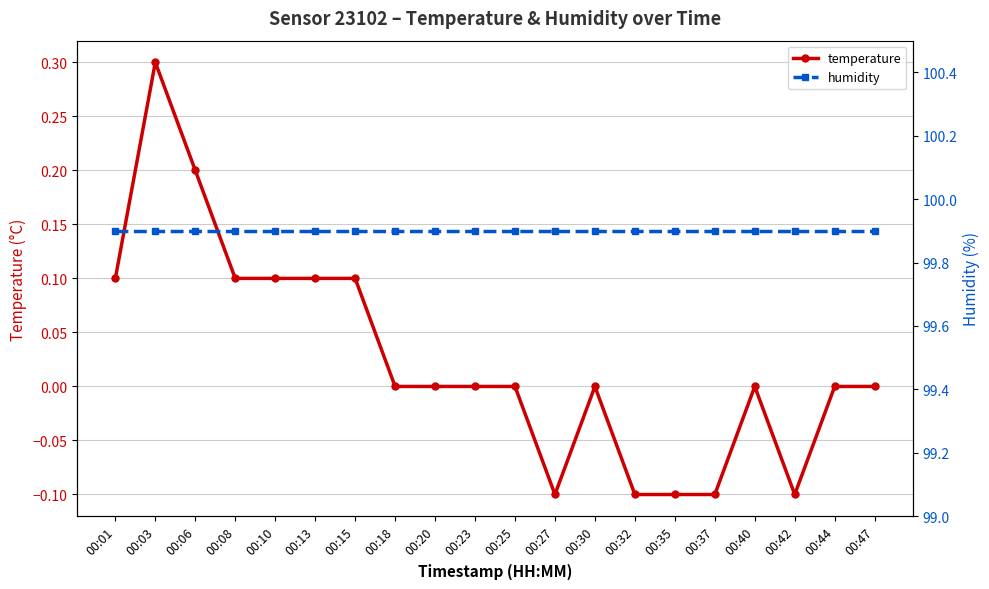

Is it true that humidity equals 130.1 at 00:20?

False